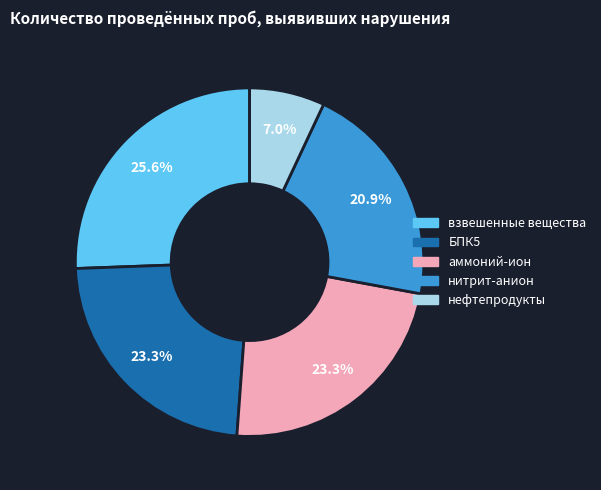

Is взвешенные вещества the majority of the pie?

No